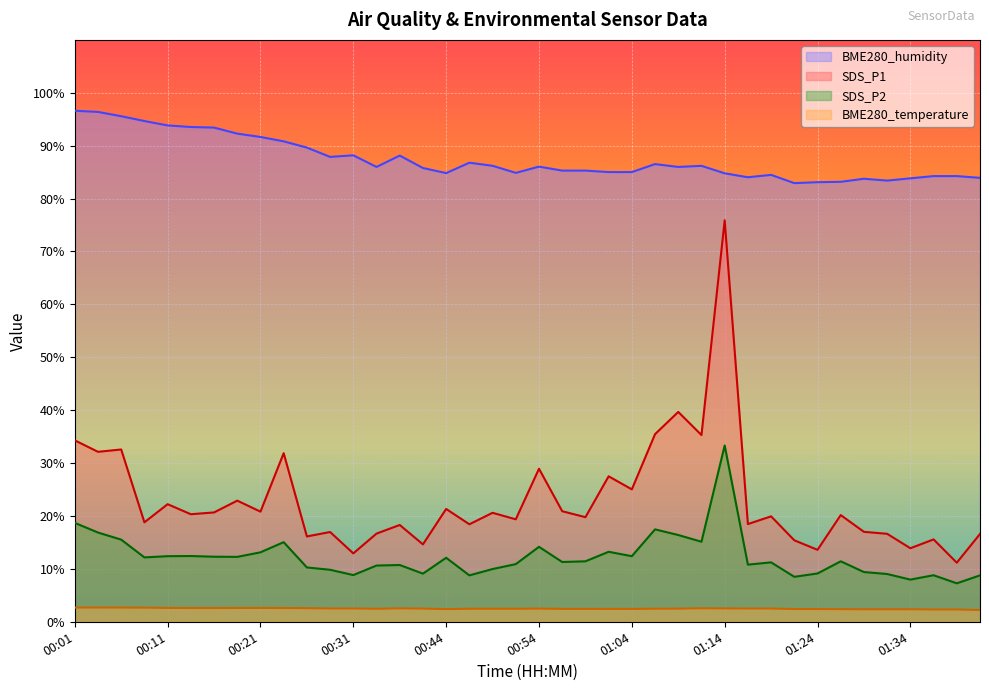

How many interior local valleys does the SDS_P2 series have?

12